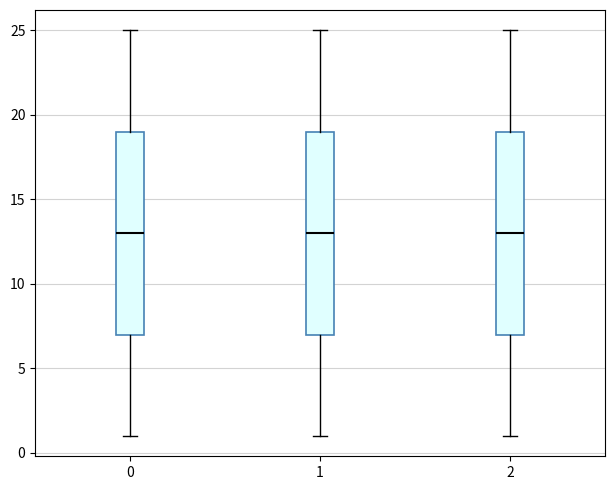

Reading left to right, read every box against the y-axis: the position of its median line, the range the box covers, and the ends of its whiskers. The values are not printed on the chart, so give them approximately, as read against the axis.

0: median 13, box 7 to 19, whiskers 1 to 25
1: median 13, box 7 to 19, whiskers 1 to 25
2: median 13, box 7 to 19, whiskers 1 to 25